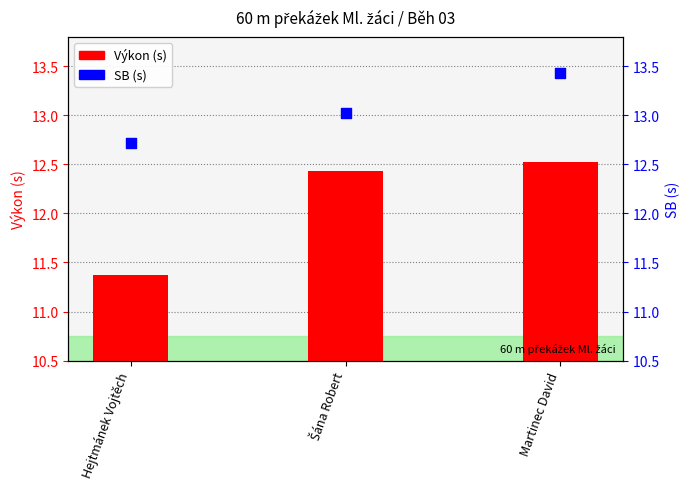

At which category is the sum across all series the highest?

Martinec David